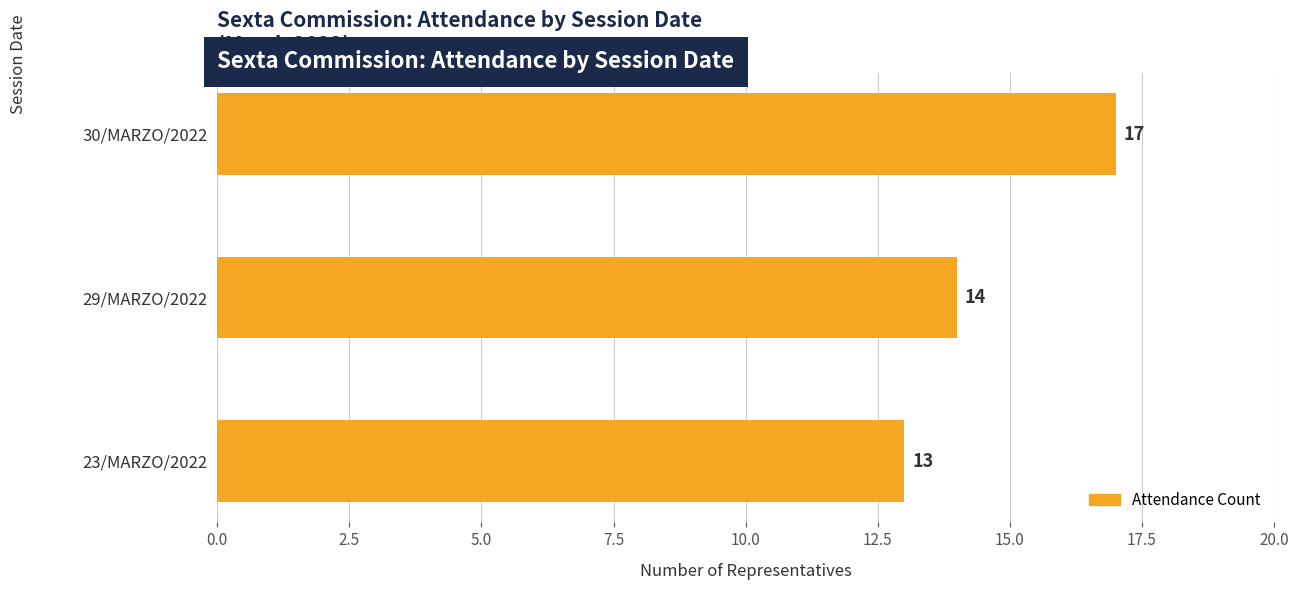

Approximately how many times larger is the value at 23/MARZO/2022 compared to 30/MARZO/2022?

0.8